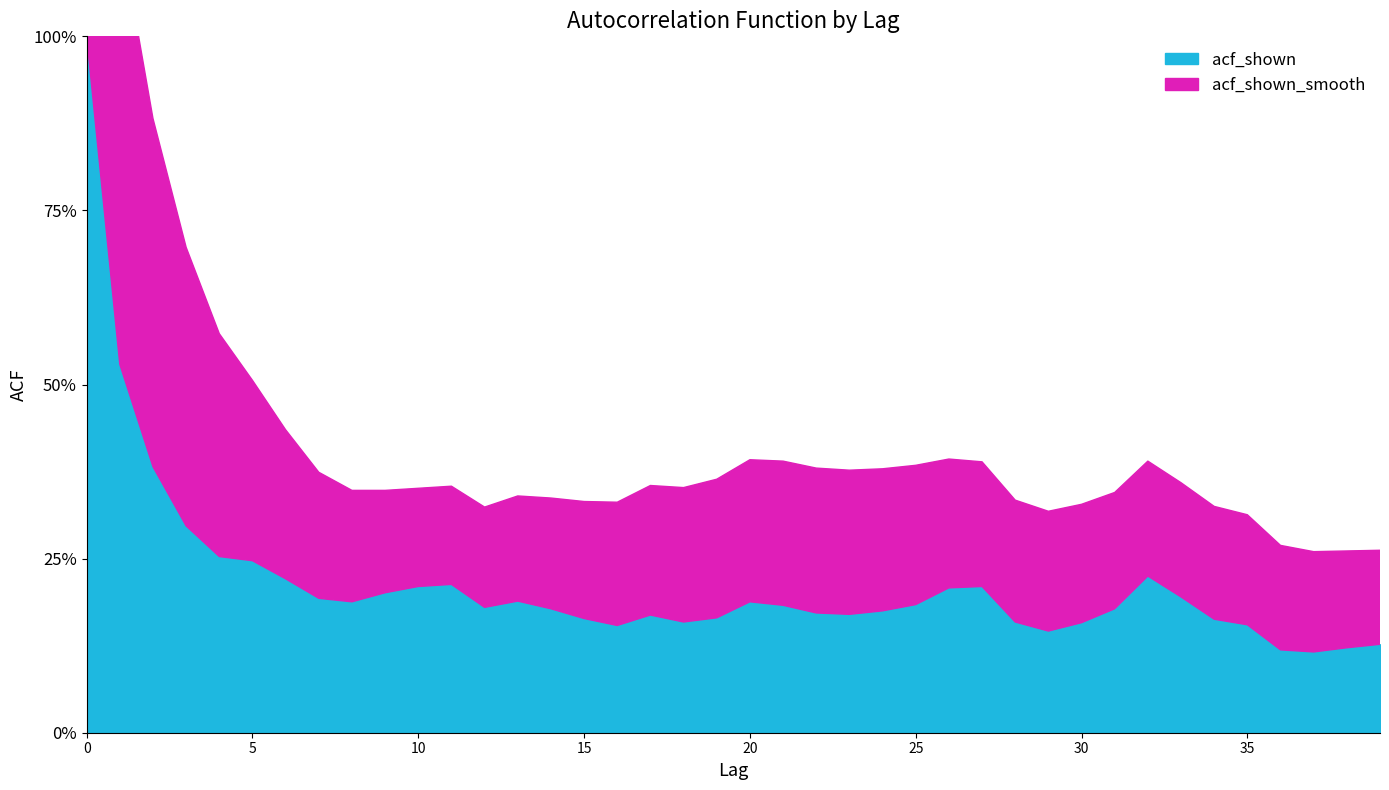

True or false: acf_shown_smooth and acf_shown cross at least once.

True